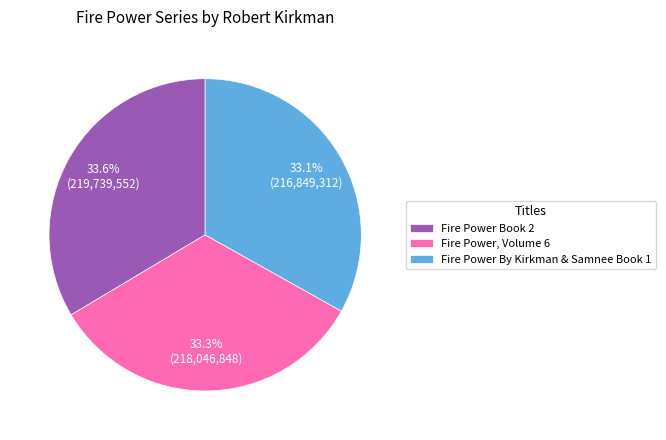

Is there any slice that represents more than half of the pie?

No